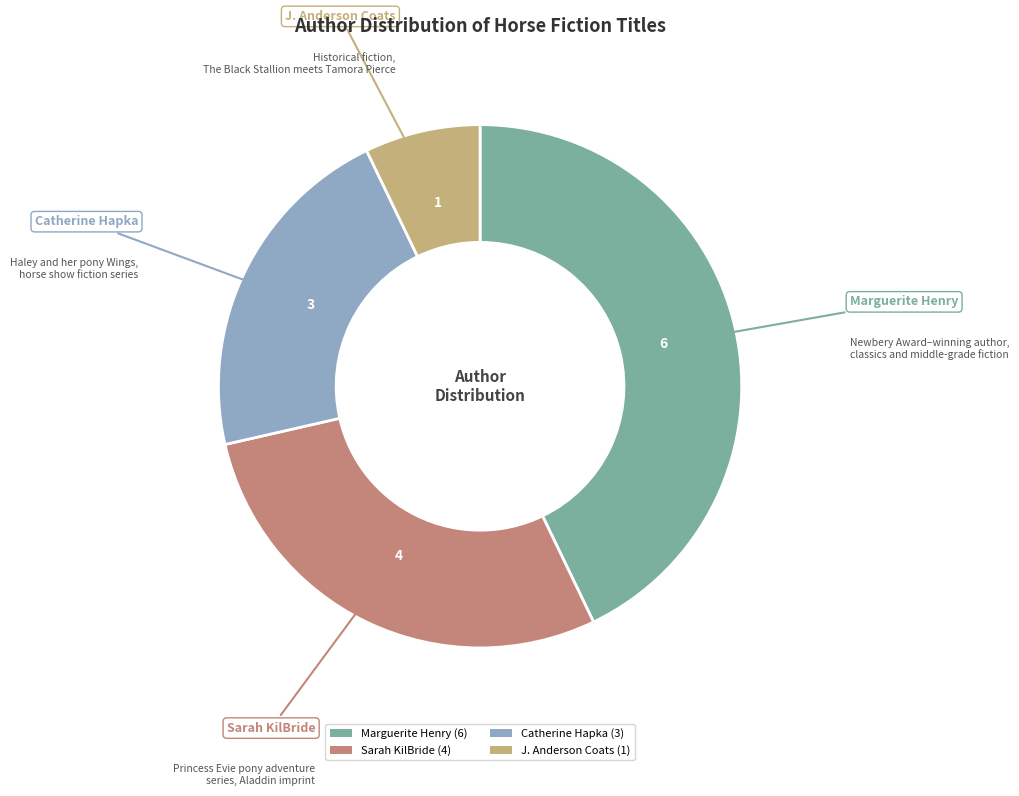

Count the number of slices in the pie.

4